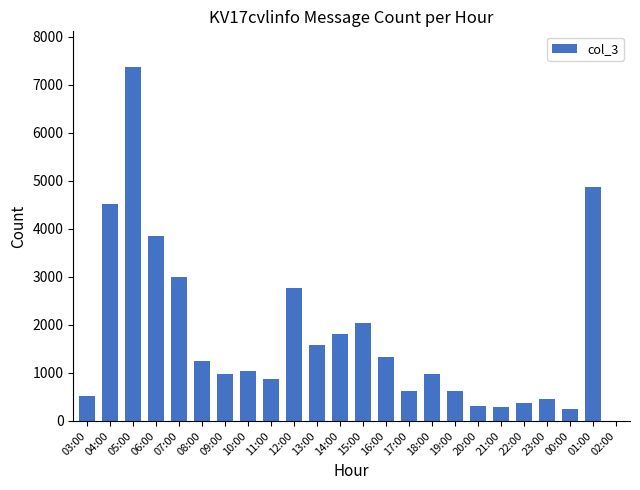

At which category does the chart reach its peak across all series?

05:00